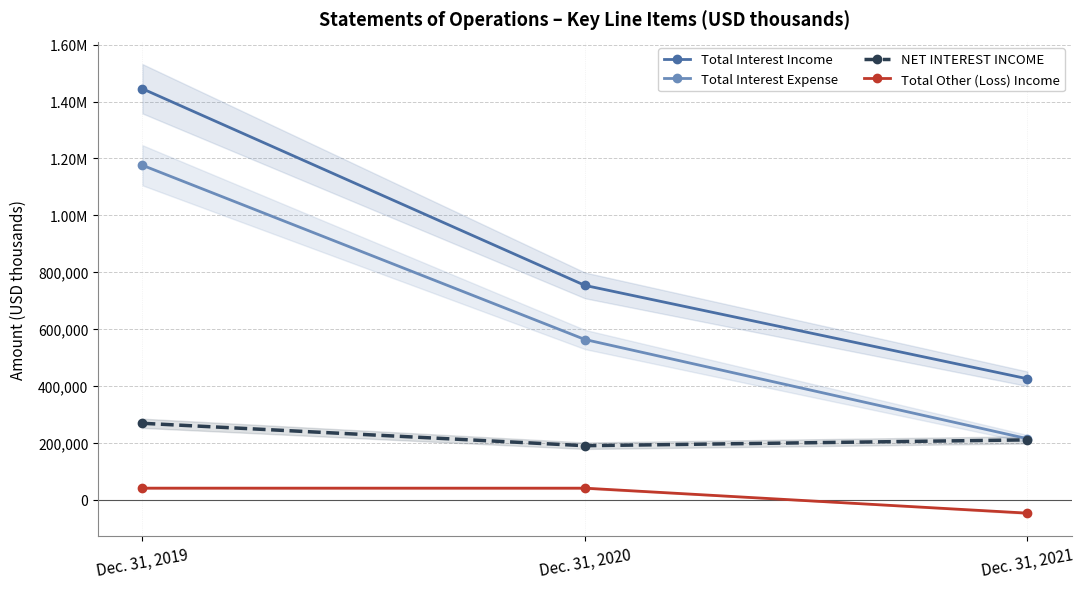

Which series has the largest total across all categories?

Total Interest Income